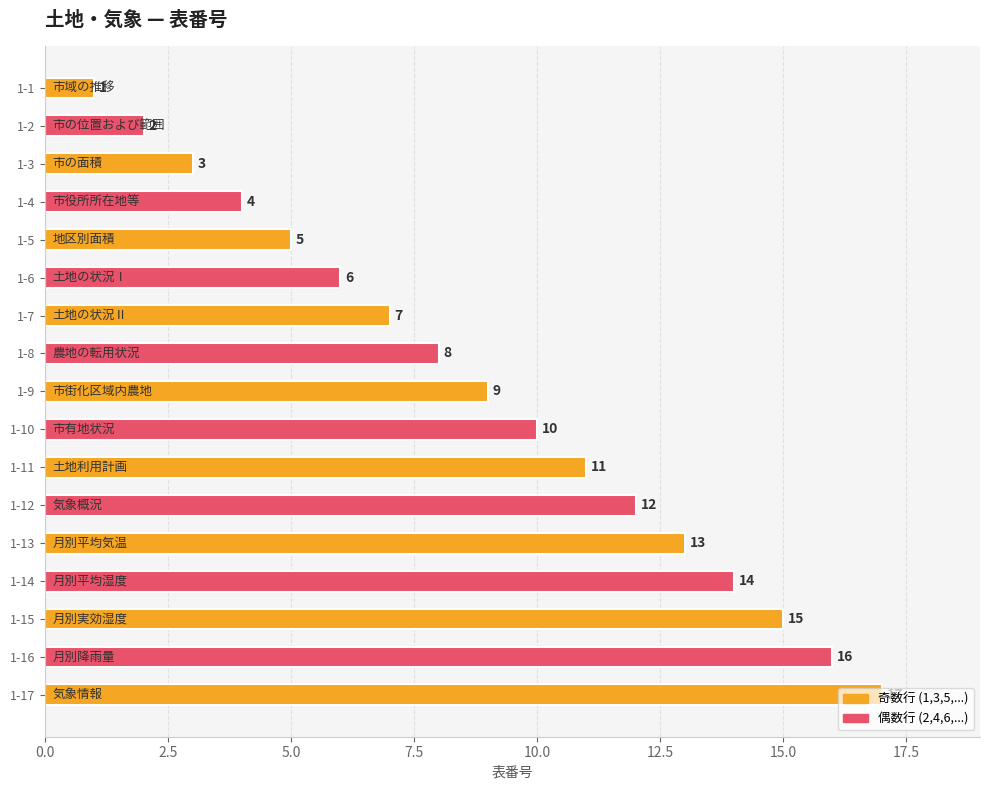

The chart shows a value of 10 at 1-10. True or false?

True